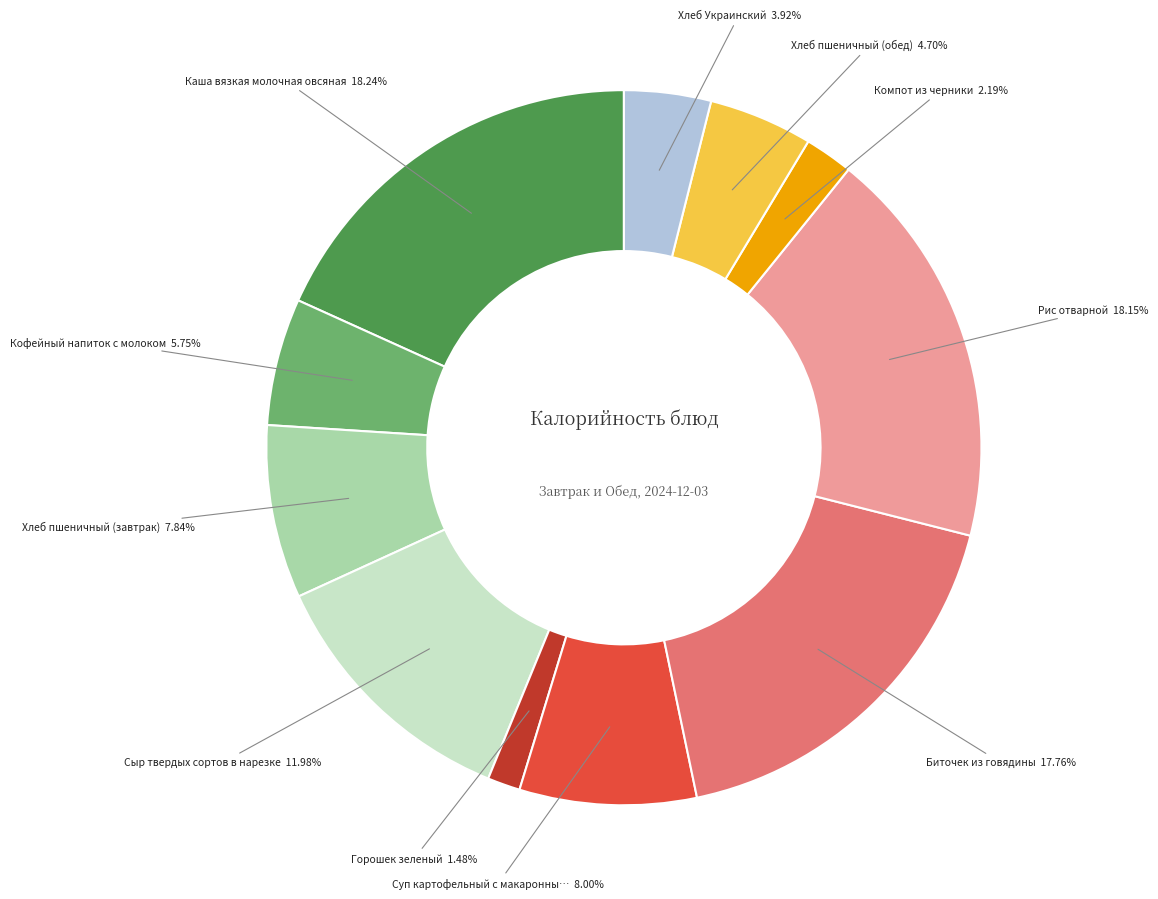

To the nearest percent, what is the average slice percentage?

9%